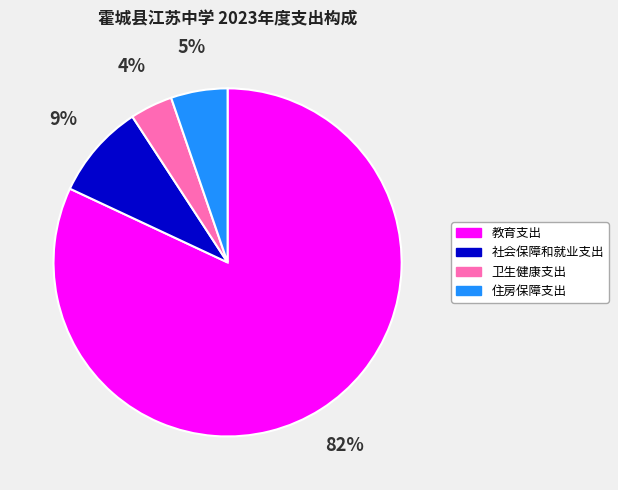

To the nearest percent, what is the combined percentage of 社会保障和就业支出 and 教育支出?

91%